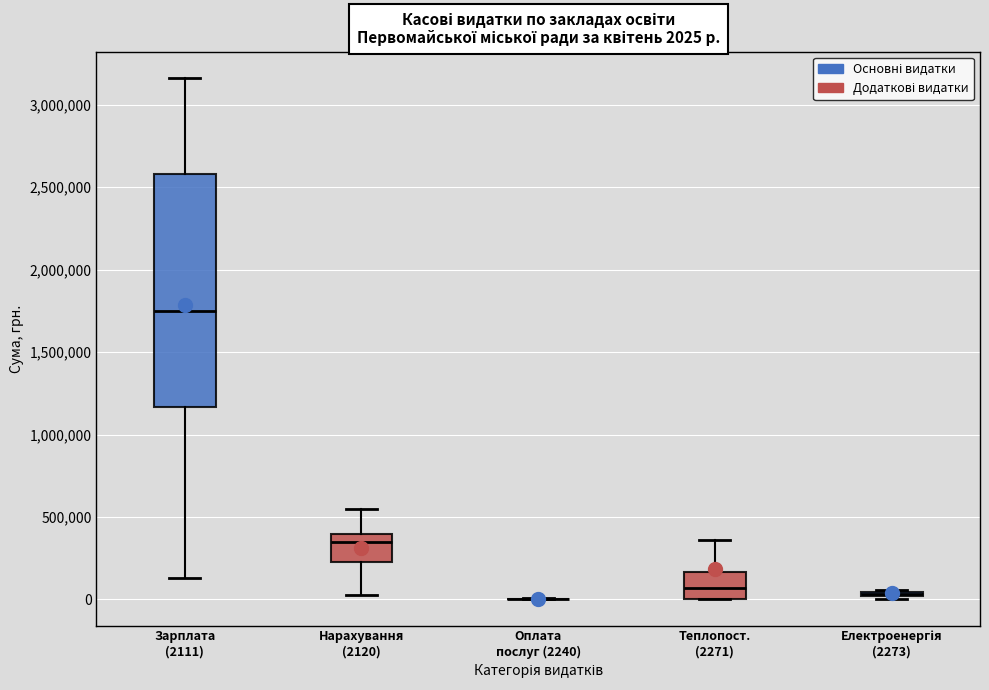

Which box is the tallest, from its lower edge to its upper edge?

Зарплата (2111)